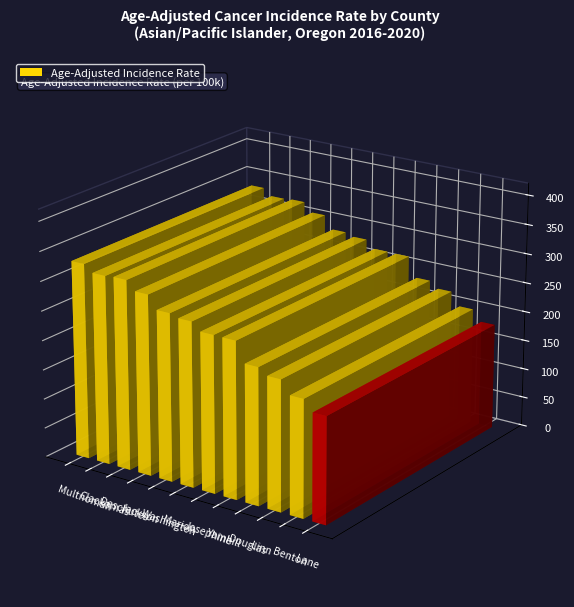

Reading right to left, what are all the values shown in this chart?

Lane=180.0	Benton=198.3	Linn=220.6	Douglas=231.3	Yamhill=265.3	Josephine=265.7	Marion=278.9	Washington=283.8	Jackson=306.0	Deschutes=321.5	Clackamas=319.8	Multnomah=331.4